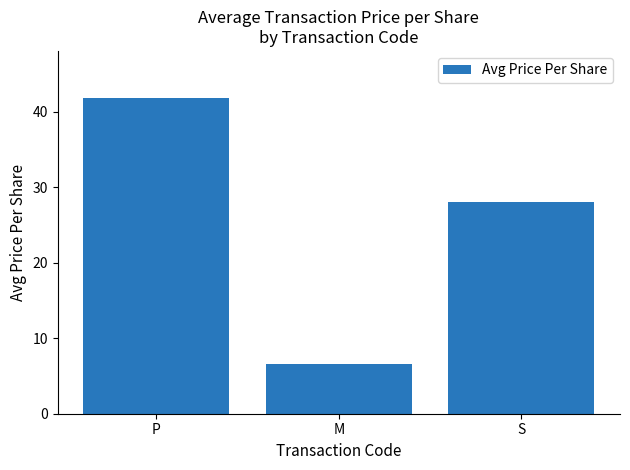

Does the chart contain any negative values?

No